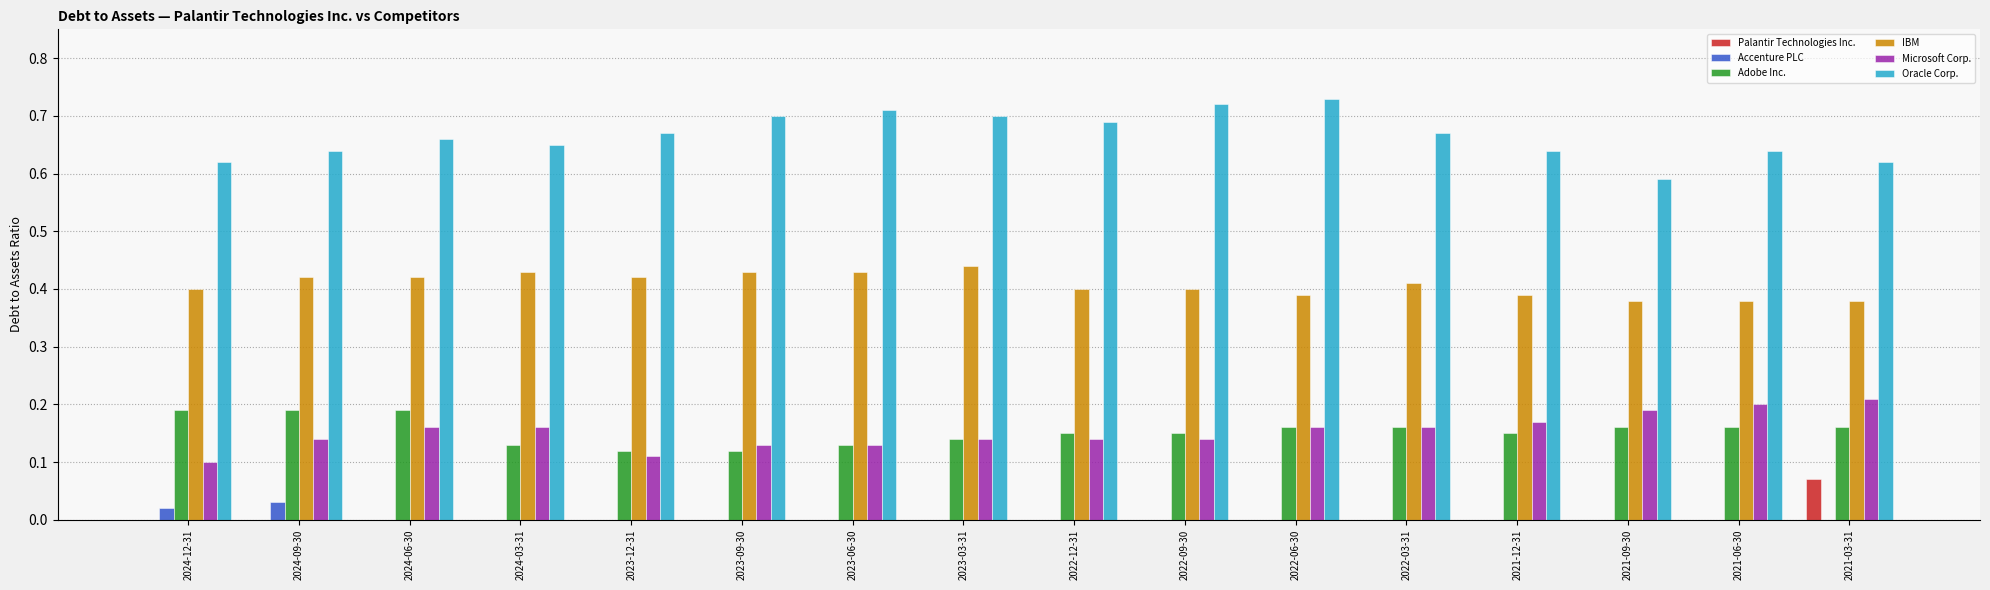

Between 2024-03-31 and 2021-12-31, which series saw the biggest shift?

IBM